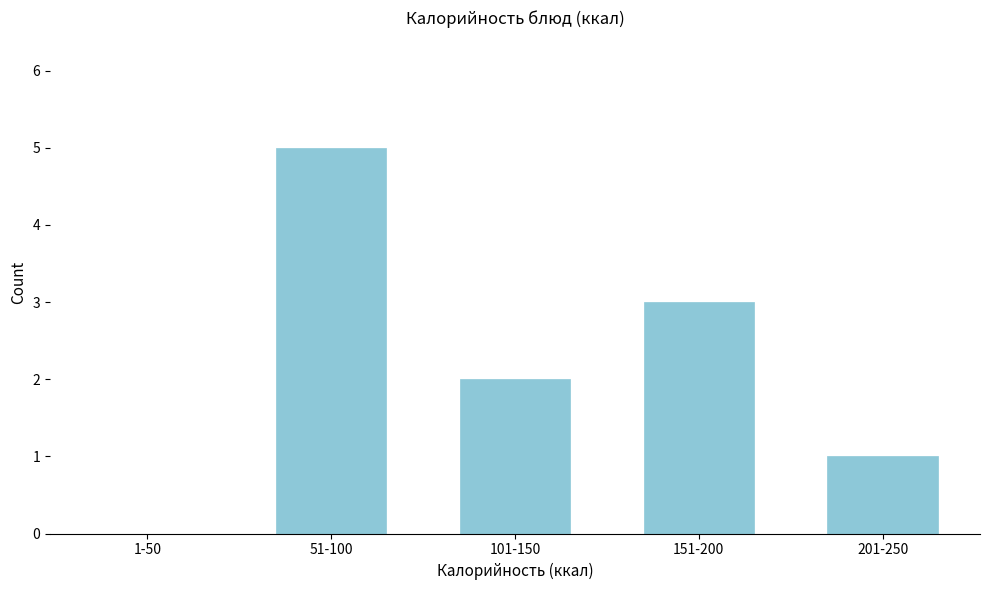

Reading left to right, what are all the values shown in this chart?

1-50=0	51-100=5	101-150=2	151-200=3	201-250=1